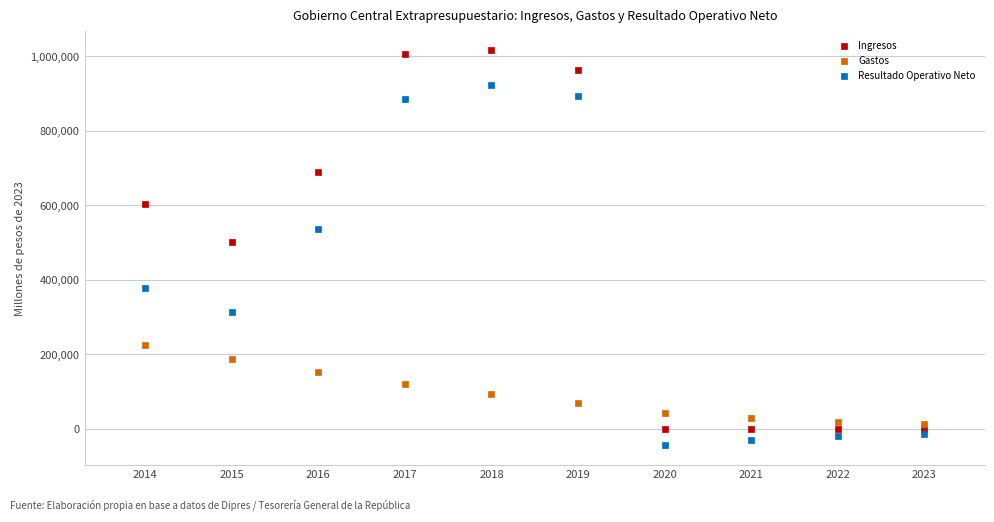

Which series contains the lowest Y value?

Resultado Operativo Neto